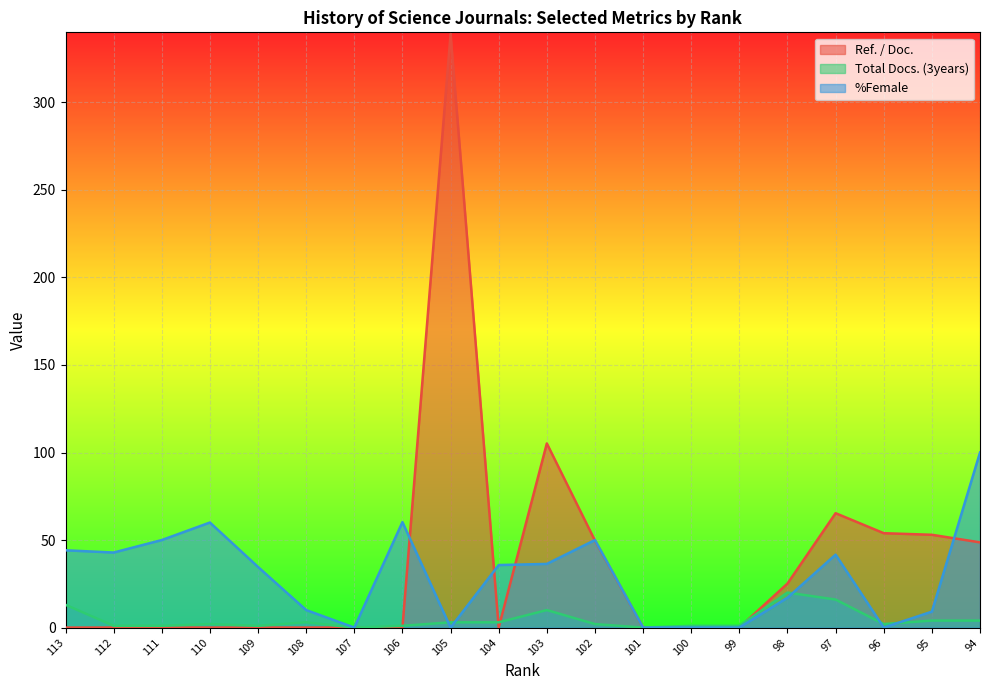

Reading left to right, extract all data points from this chart.

Ref. / Doc.: 0.0	0.0	0.0	0.0	0.0	0.0	0.0	0.0	339.0	0.0	105.2	49.7	0.0	0.0	0.0	25.1	65.3	53.9	53.0	48.7
Total Docs. (3years): 13.0	1.0	1.0	2.0	1.0	3.0	0.0	1.0	3.0	3.0	10.0	2.0	0.0	1.0	1.0	20.0	16.0	2.0	4.0	4.0
%Female: 44.1	42.9	50.0	60.0	34.6	10.0	0.0	60.2	0.0	35.7	36.4	50.0	0.0	0.0	0.0	17.1	41.7	0.0	9.1	100.0